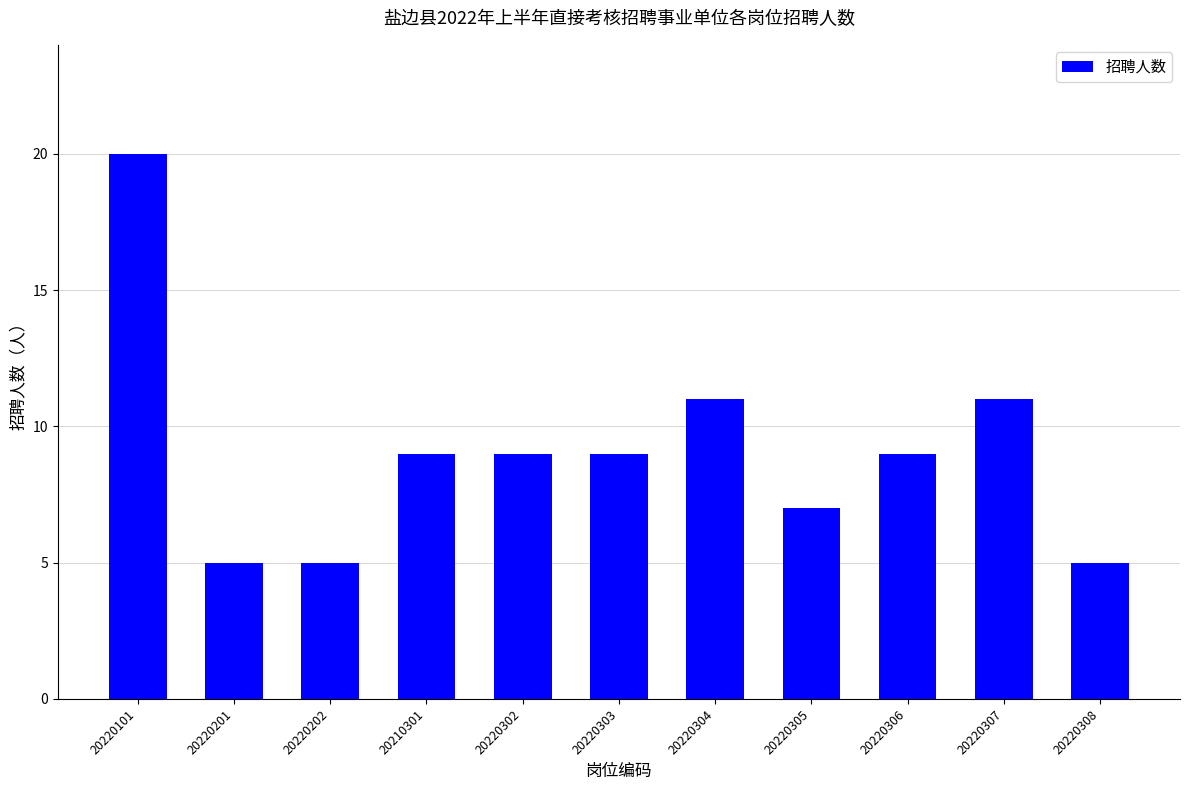

What is the label of the 5th bar from the right?

20220304